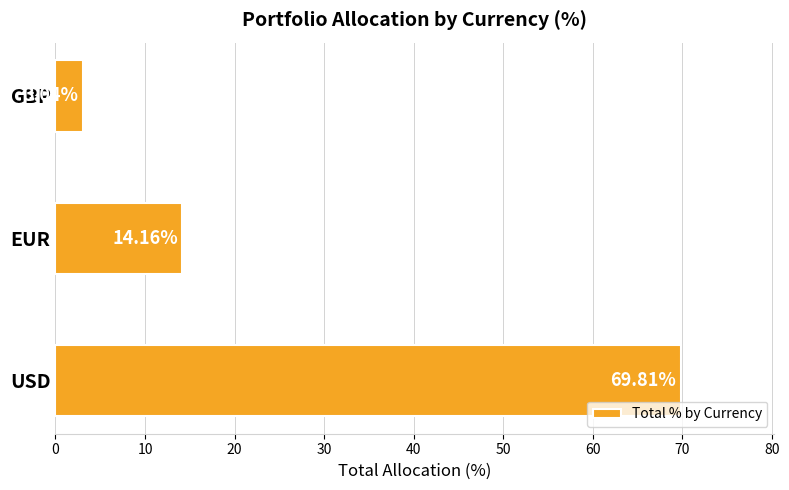

At which category does the chart reach its minimum across all series?

GBP